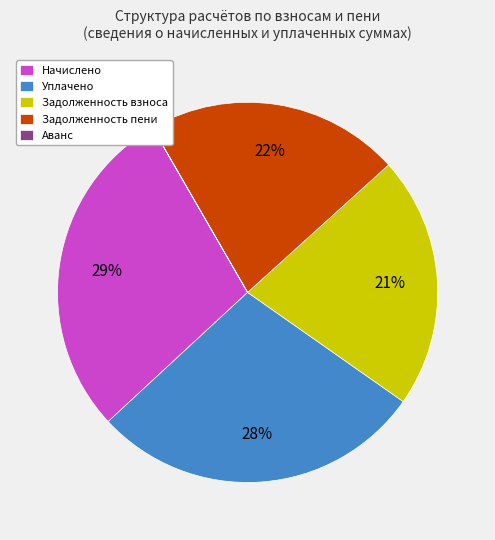

Does any single category account for the majority?

No